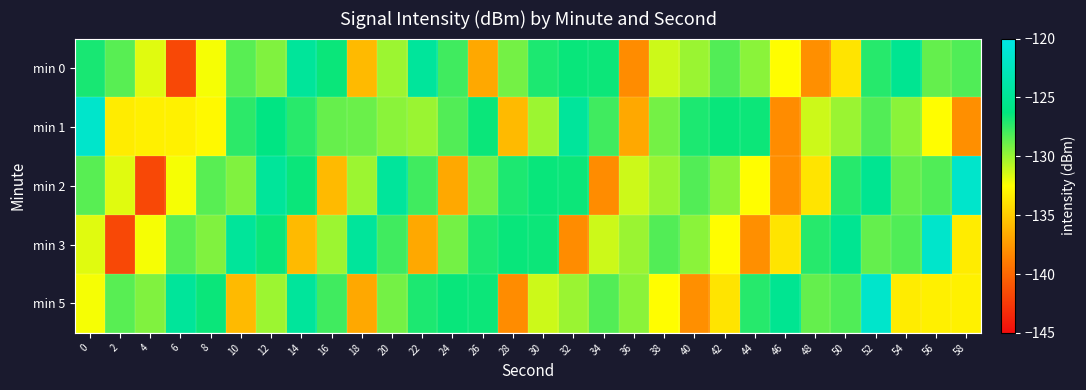

What is the maximum value shown in the chart?

-121.6